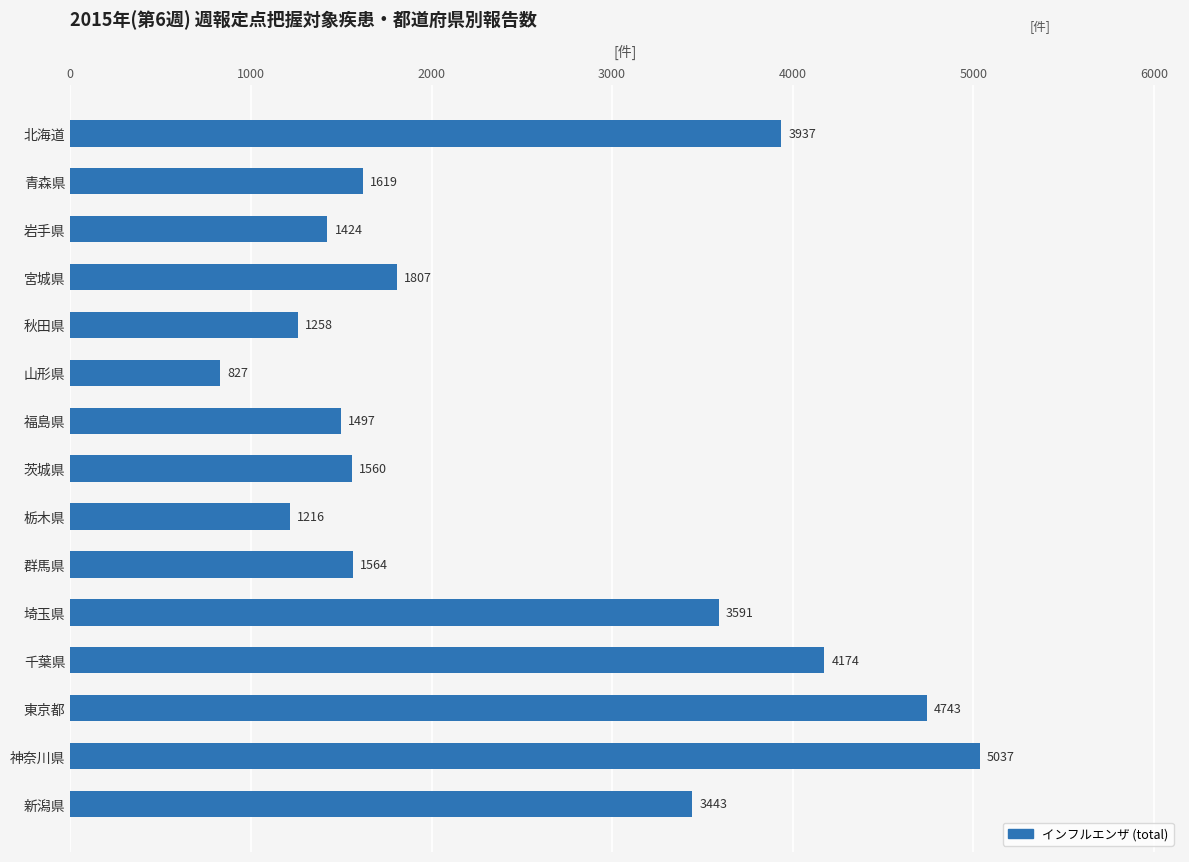

Which category has the lowest value across all series?

山形県